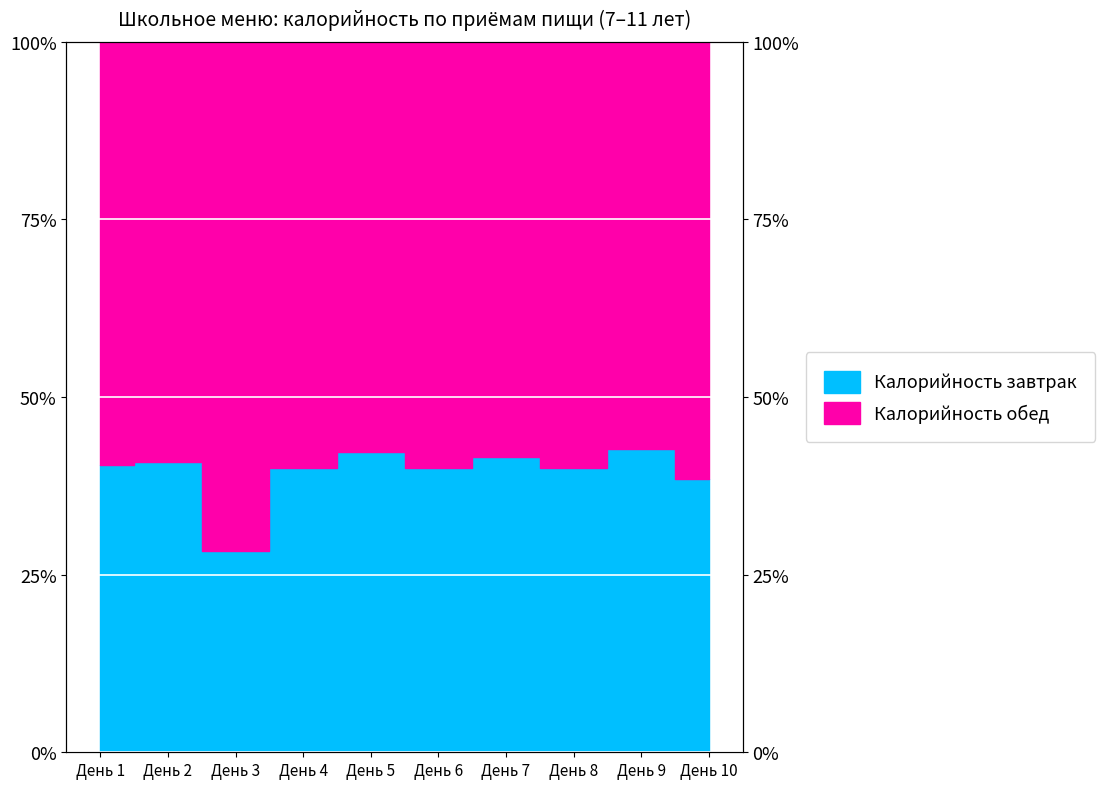

What value does the data have at День 9?

42.6